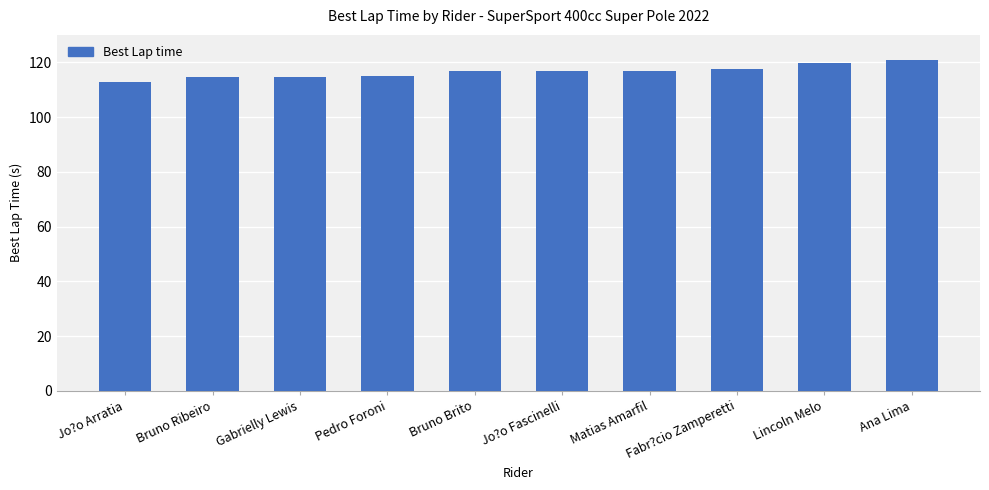

What is the change in value from Bruno Brito to Jo?o Fascinelli?

+0.1